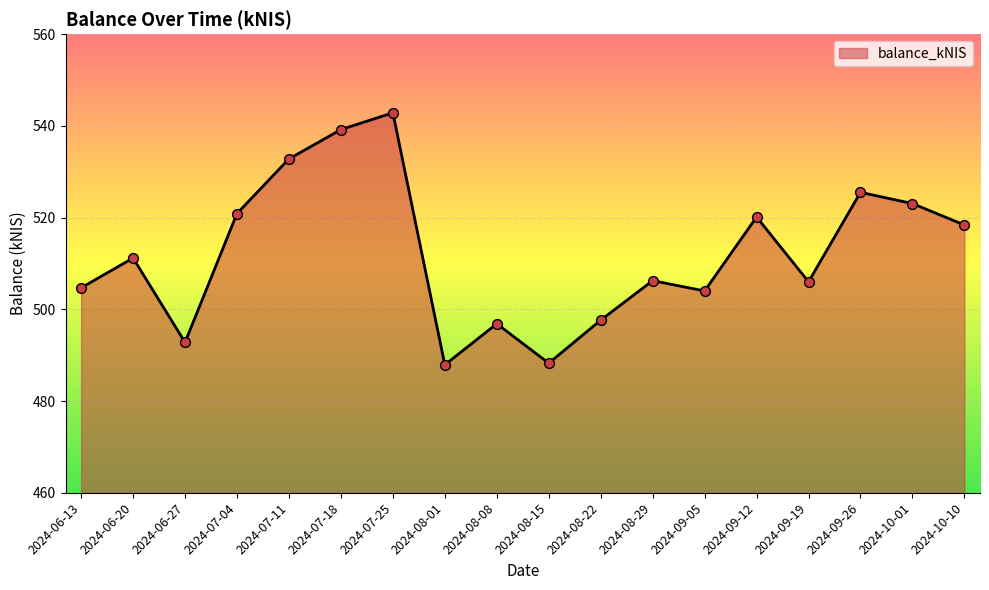

What is the ratio of the value at 2024-08-08 to the value at 2024-07-25?

0.9